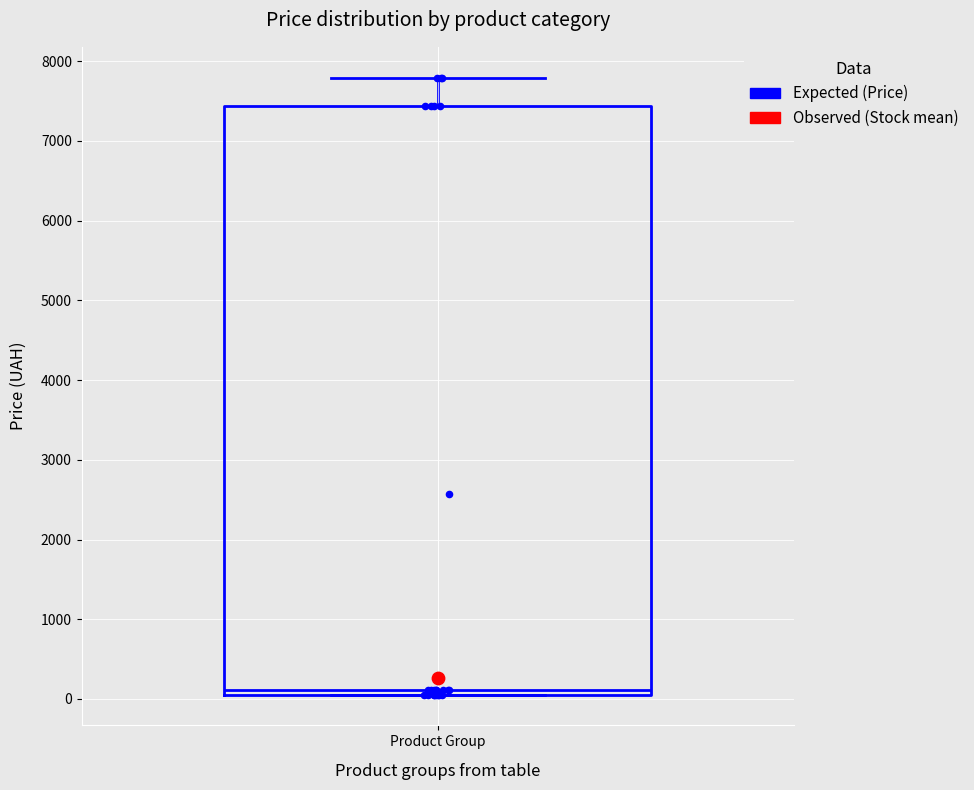

Where does the upper whisker of the box for Product Group end on the y-axis? The values are not printed on the chart, so give them approximately, as read against the axis.

7800